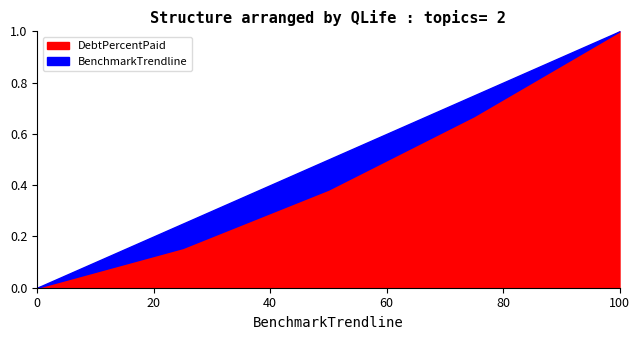

The value of DebtPercentPaid at Q4 is 36.1. True or false?

False